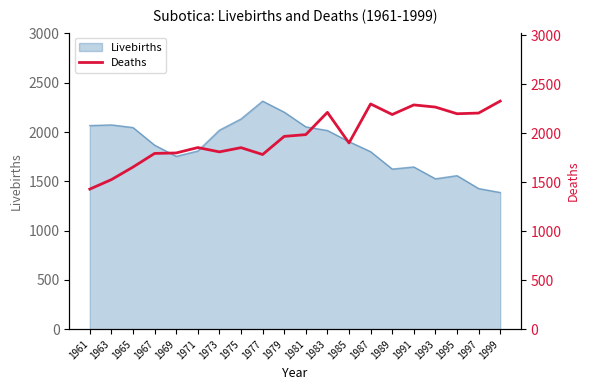

True or false: Livebirths has a value of 1181 at 1963.

False